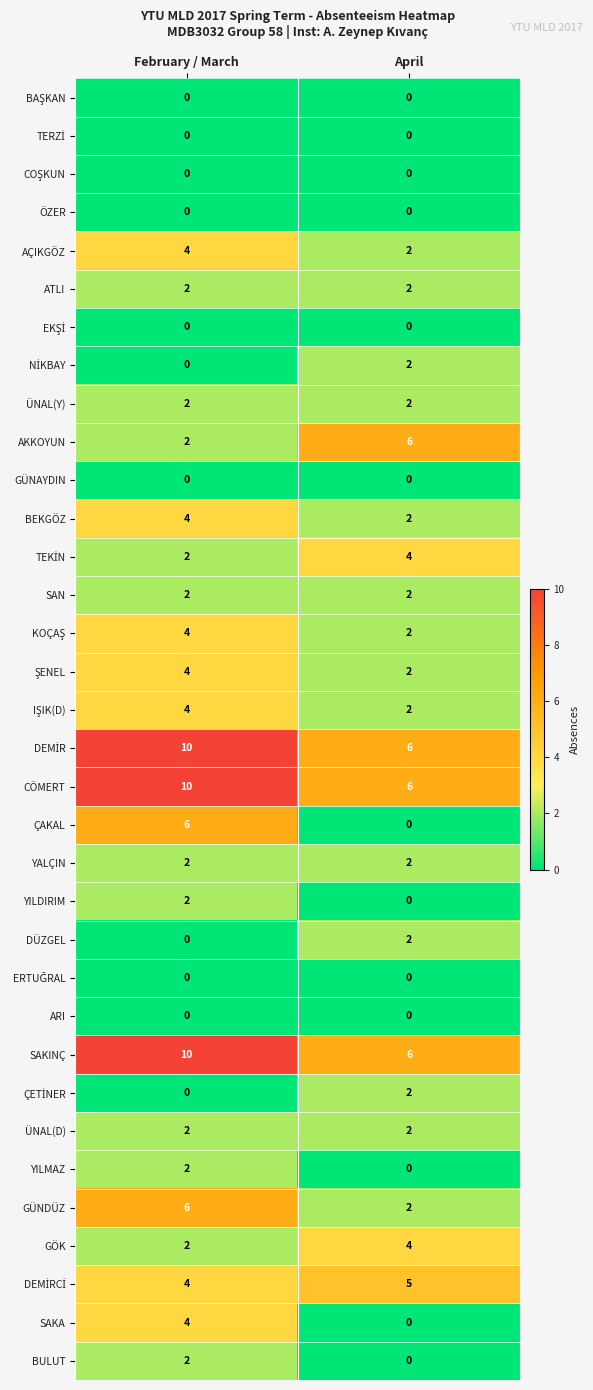

How many data points does each series have?

2